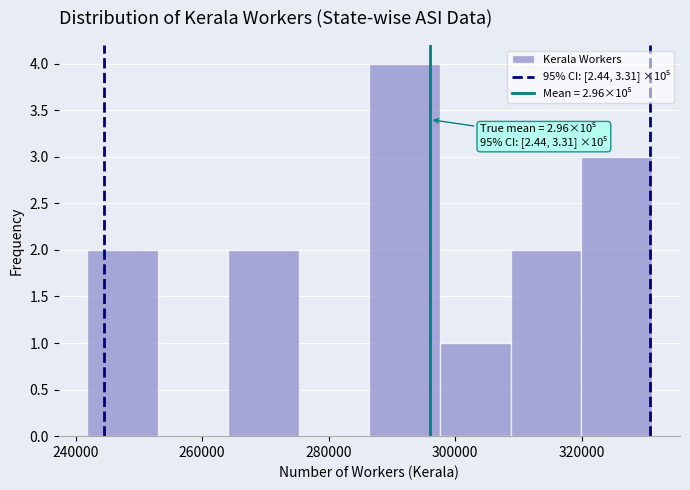

Which range on the x-axis has the tallest bar?

286000 to 298000